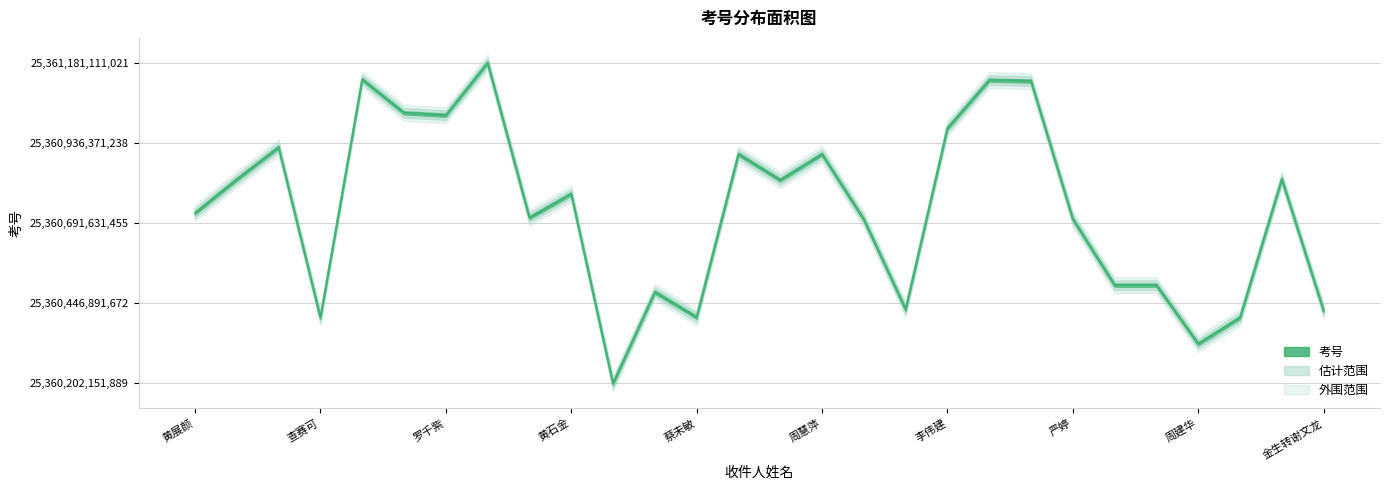

Reading right to left, transcribe all the data shown in this chart.

金生转谢文龙=25360424153193	温余瑶=25360826150575	殷涵宇=25360403151904	周建华=25360323150271	晏丽红=25360502150776	李宇琨=25360502152665	严婷=25360704152777	汪佳俊=25361125150528	邹慧雨=25361128150609	李伟建=25360981153271	冯绍闽=25360428152242	张治政=25360703151316	周慧萍=25360902157605	张菊英=25360823150555	肖佳敏=25360902156053	蔡未敏=25360404151847	郭寒钰=25360481150956	彭静怡=25360202151889	黄石金=25360781111229	谢雨红=25360708110371	何丽丹=25361181111021	罗千紫=25361021110346	周俊杰=25361028110090	吴江伟=25361130112258	查赛可=25360403112390	李佳杰=25360923110745	吴雯=25360825112526	黄展颜=25360722110290